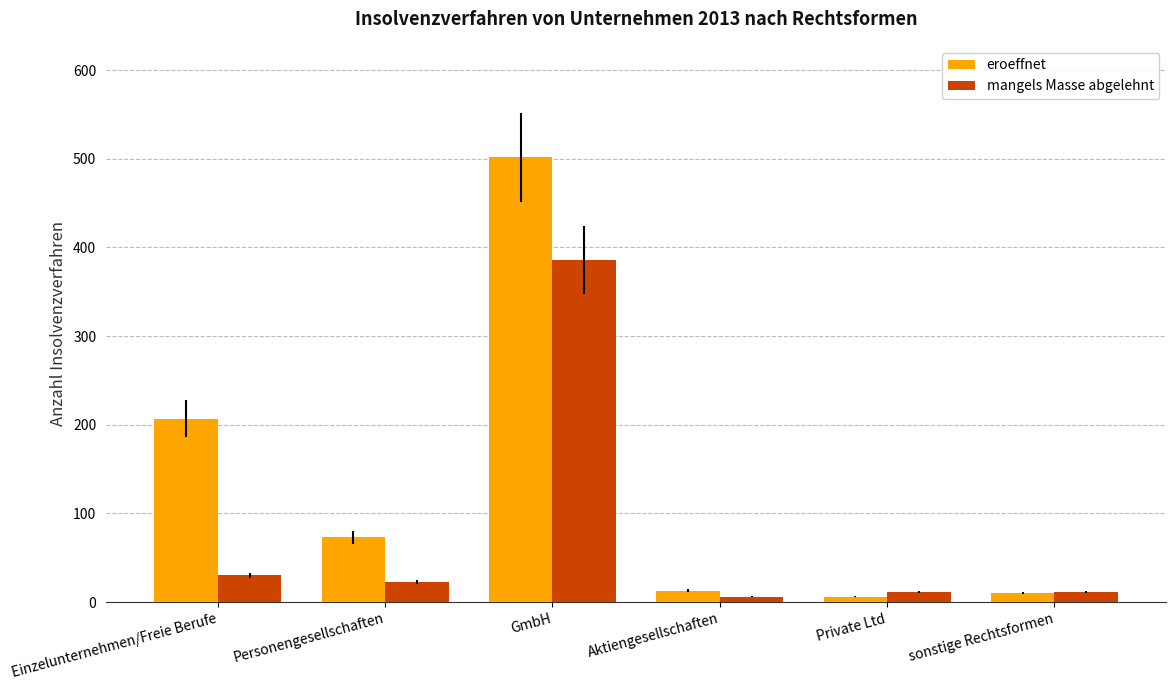

The eroeffnet series shows 502 at GmbH. True or false?

True